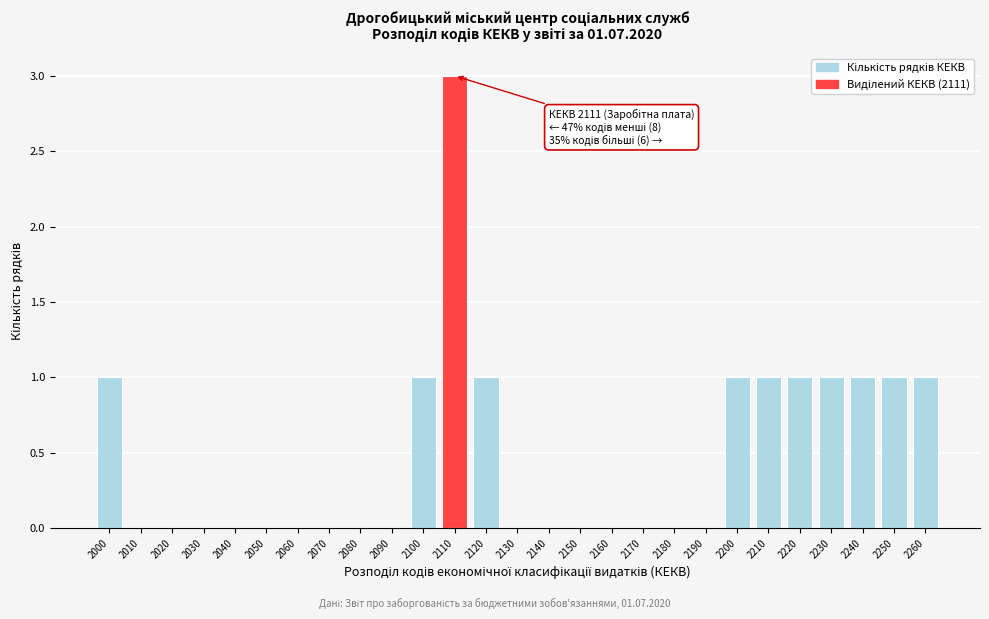

Reading left to right, transcribe all the data shown in this chart.

2000=1	2010=0	2020=0	2030=0	2040=0	2050=0	2060=0	2070=0	2080=0	2090=0	2100=1	2110=3	2120=1	2130=0	2140=0	2150=0	2160=0	2170=0	2180=0	2190=0	2200=1	2210=1	2220=1	2230=1	2240=1	2250=1	2260=1